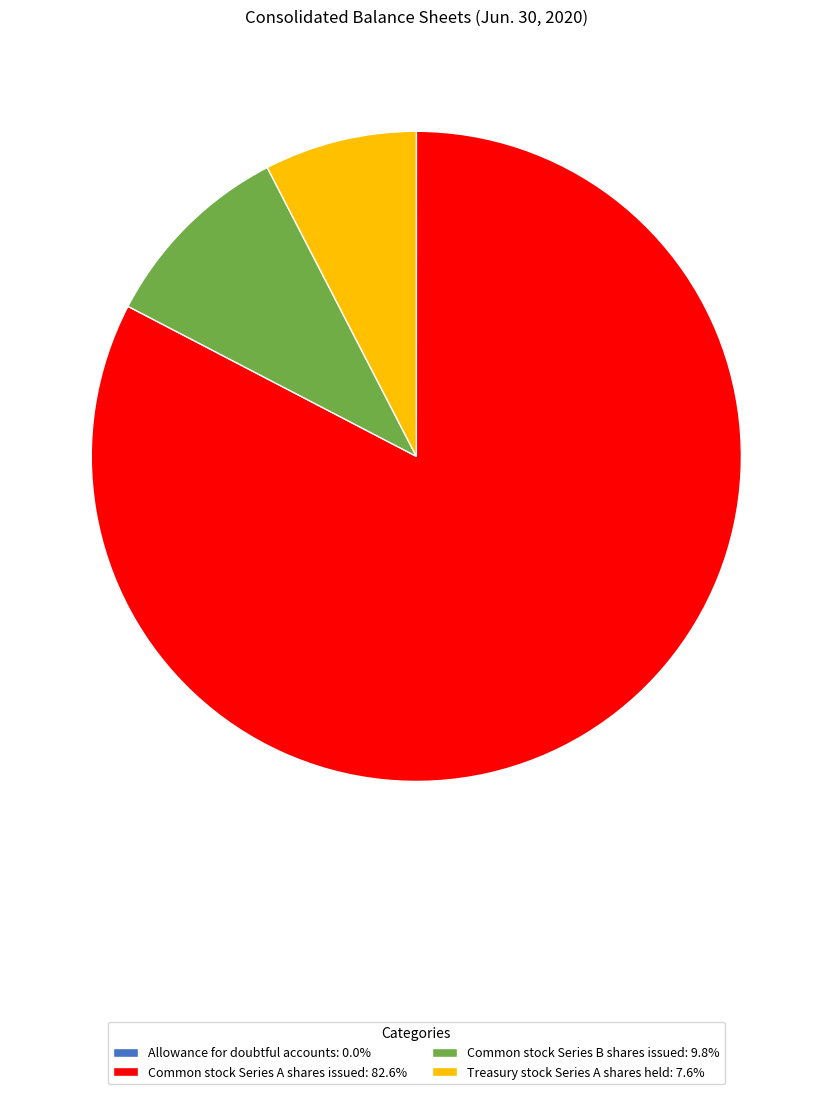

Does Common stock Series A shares issued: 82.6% represent more than half of the total?

Yes